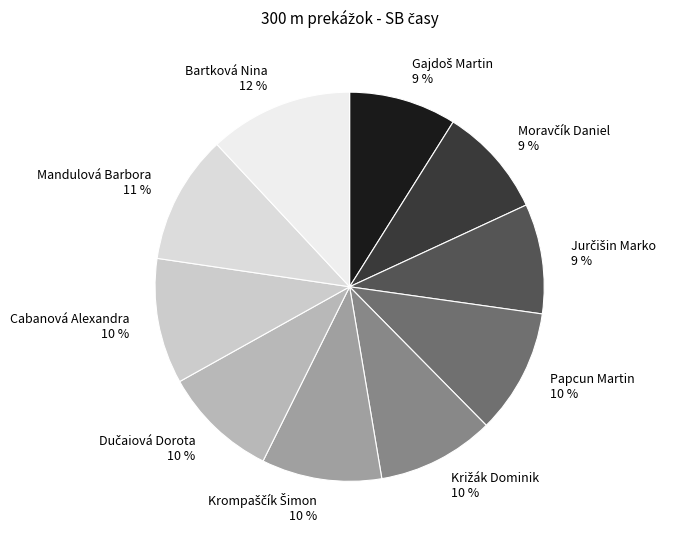

To the nearest percent, what is the difference between the largest and smallest slice percentages?

3%